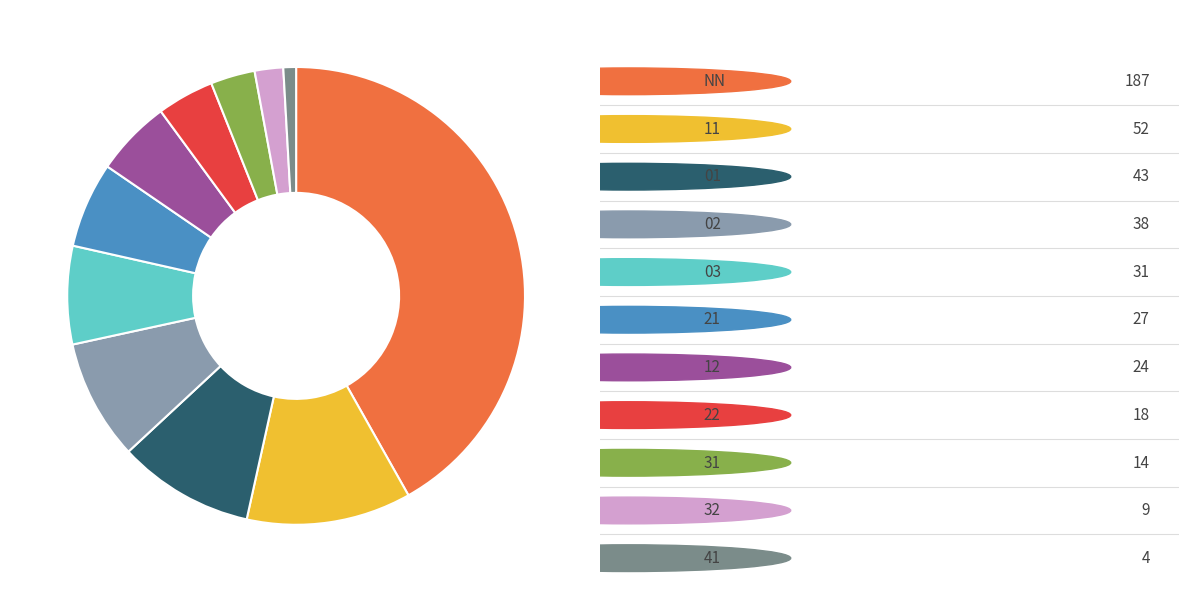

Does any single category account for the majority?

No